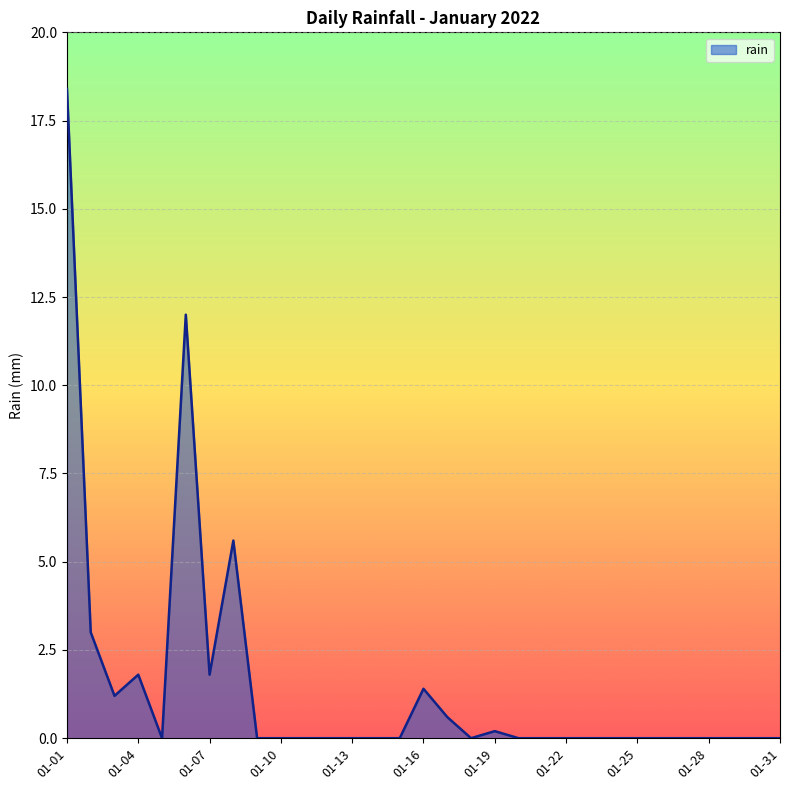

What is the greatest value displayed?

18.4